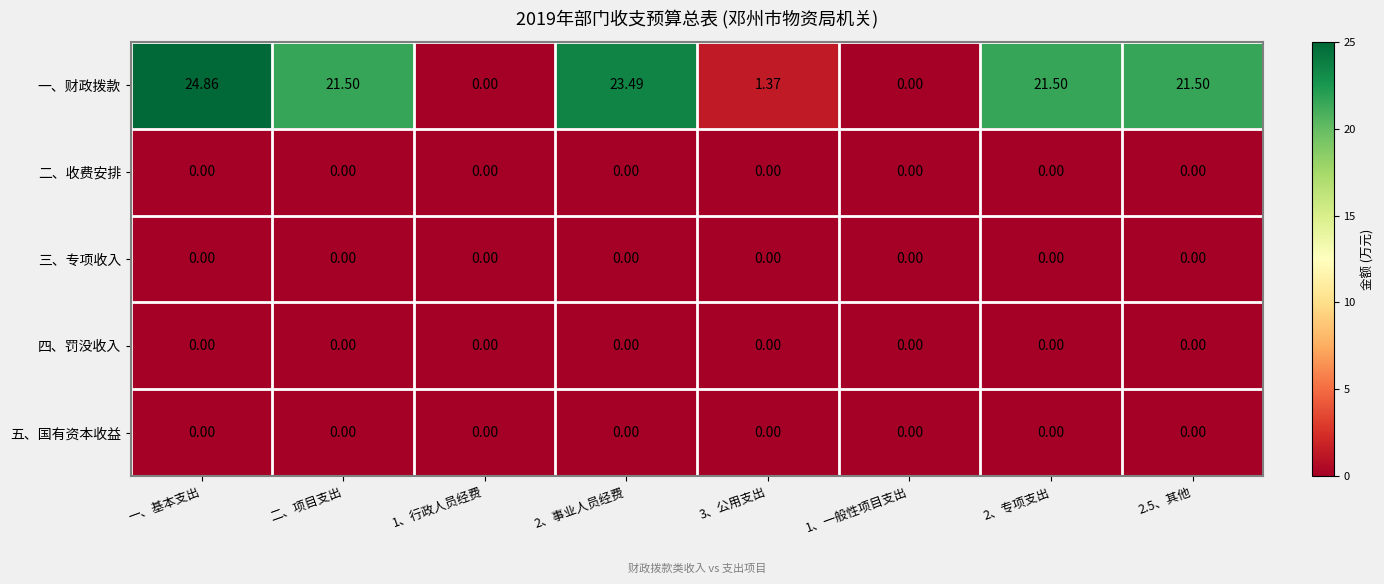

Which series changed the most between 一、基本支出 and 二、项目支出?

一、财政拨款